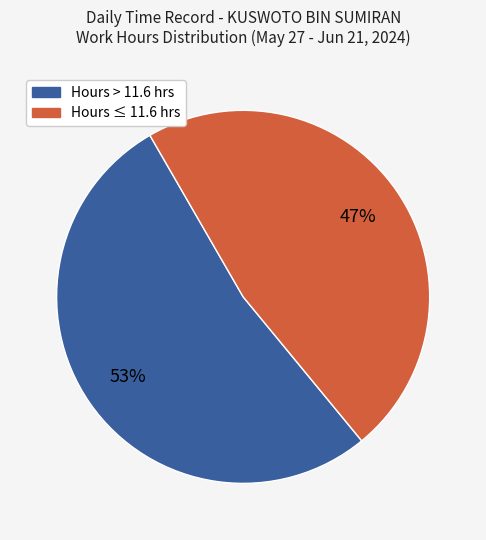

Is there a majority slice in this chart?

Yes